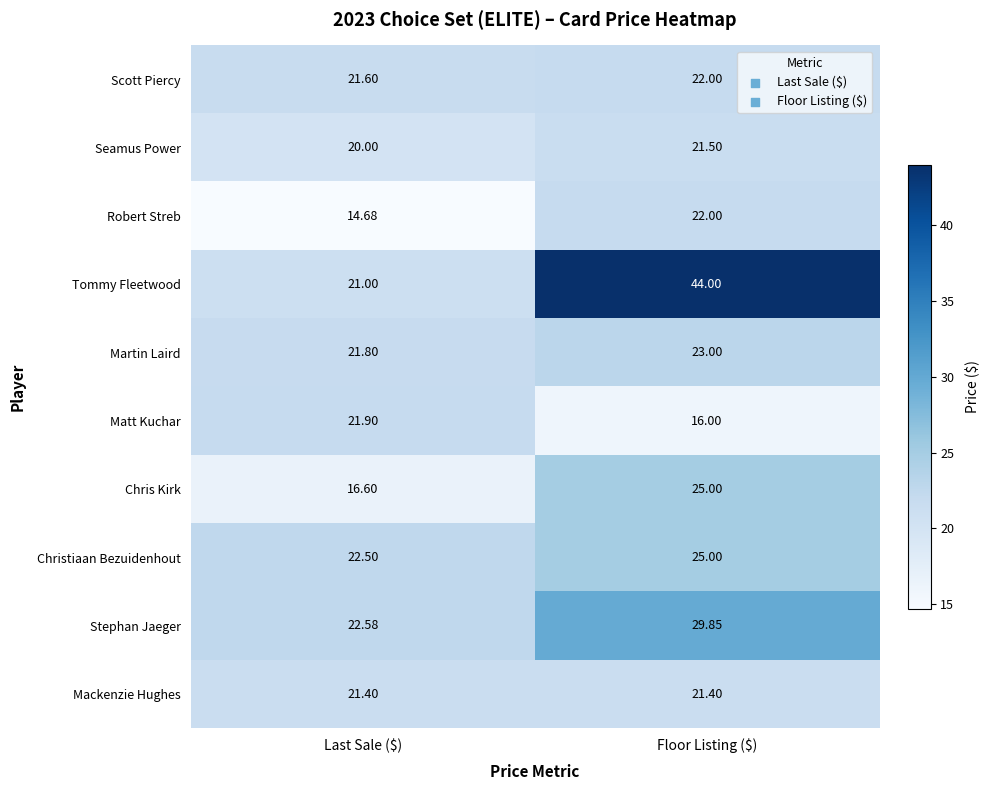

What is the spread (max minus min) of values at Floor Listing ($)?

28.0